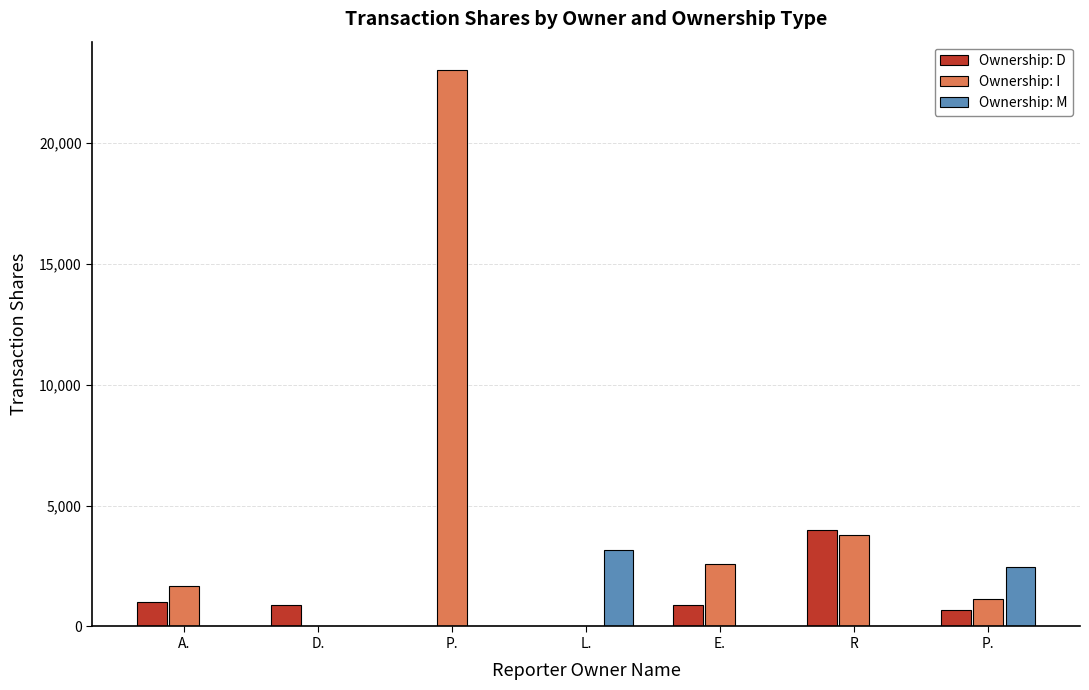

How many series are shown in this chart?

3